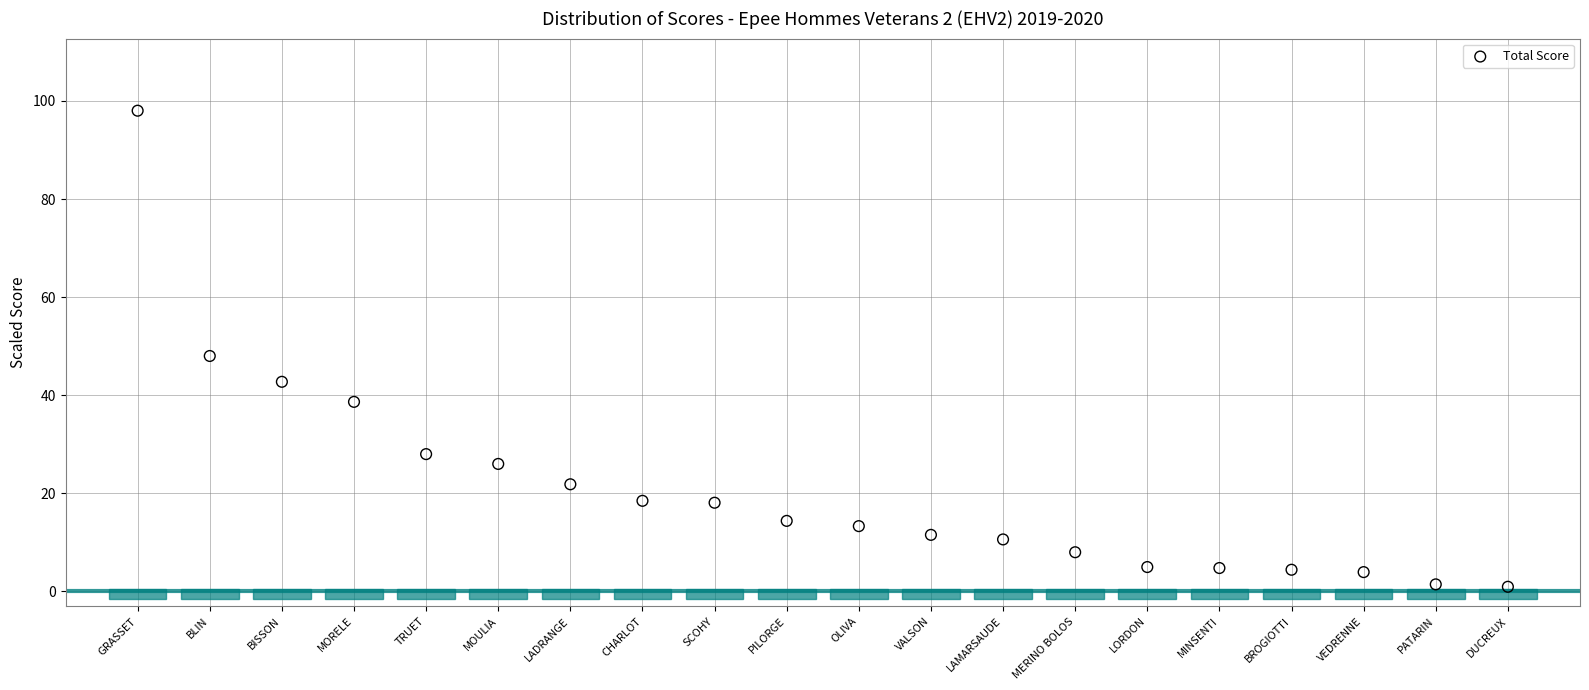

What is the range of X values (max minus min)?

19.0